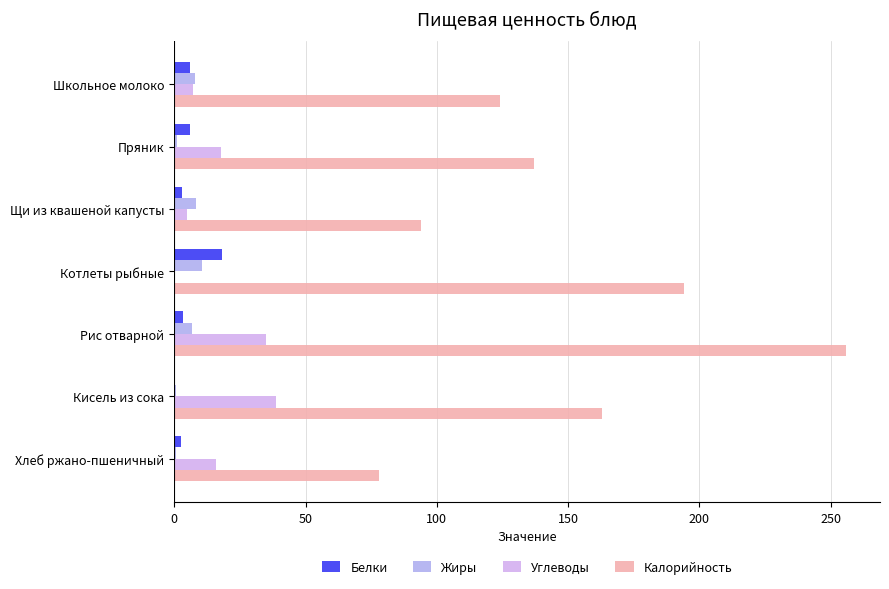

How many values in Белки are above zero?

6